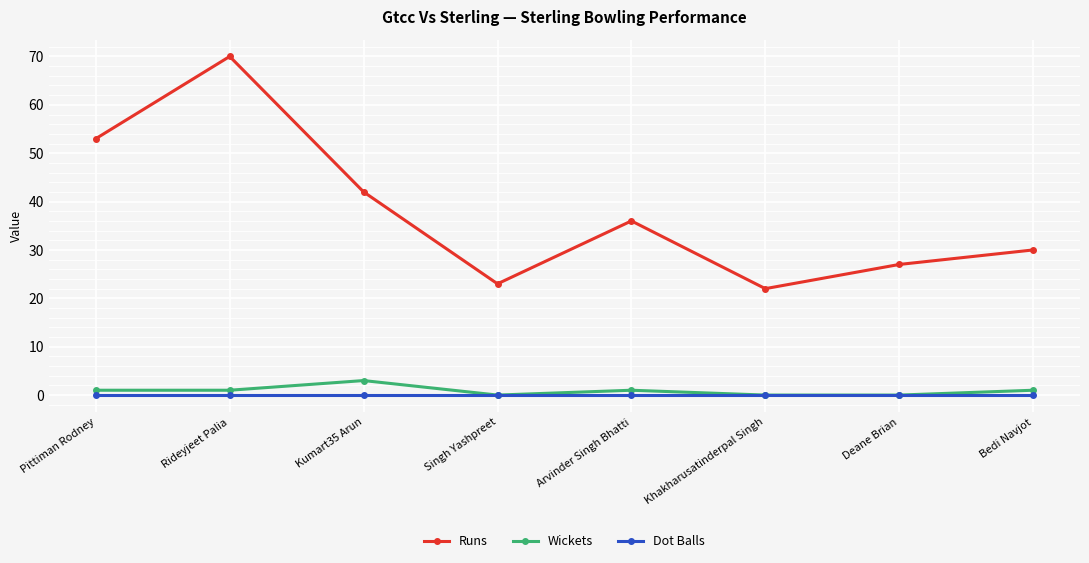

Reading left to right, list all the values displayed in this chart.

Runs: Pittiman Rodney=53	Rideyjeet Palia=70	Kumart35 Arun=42	Singh Yashpreet=23	Arvinder Singh Bhatti=36	Khakharusatinderpal Singh=22	Deane Brian=27	Bedi Navjot=30
Wickets: Pittiman Rodney=1	Rideyjeet Palia=1	Kumart35 Arun=3	Singh Yashpreet=0	Arvinder Singh Bhatti=1	Khakharusatinderpal Singh=0	Deane Brian=0	Bedi Navjot=1
Dot Balls: Pittiman Rodney=0	Rideyjeet Palia=0	Kumart35 Arun=0	Singh Yashpreet=0	Arvinder Singh Bhatti=0	Khakharusatinderpal Singh=0	Deane Brian=0	Bedi Navjot=0